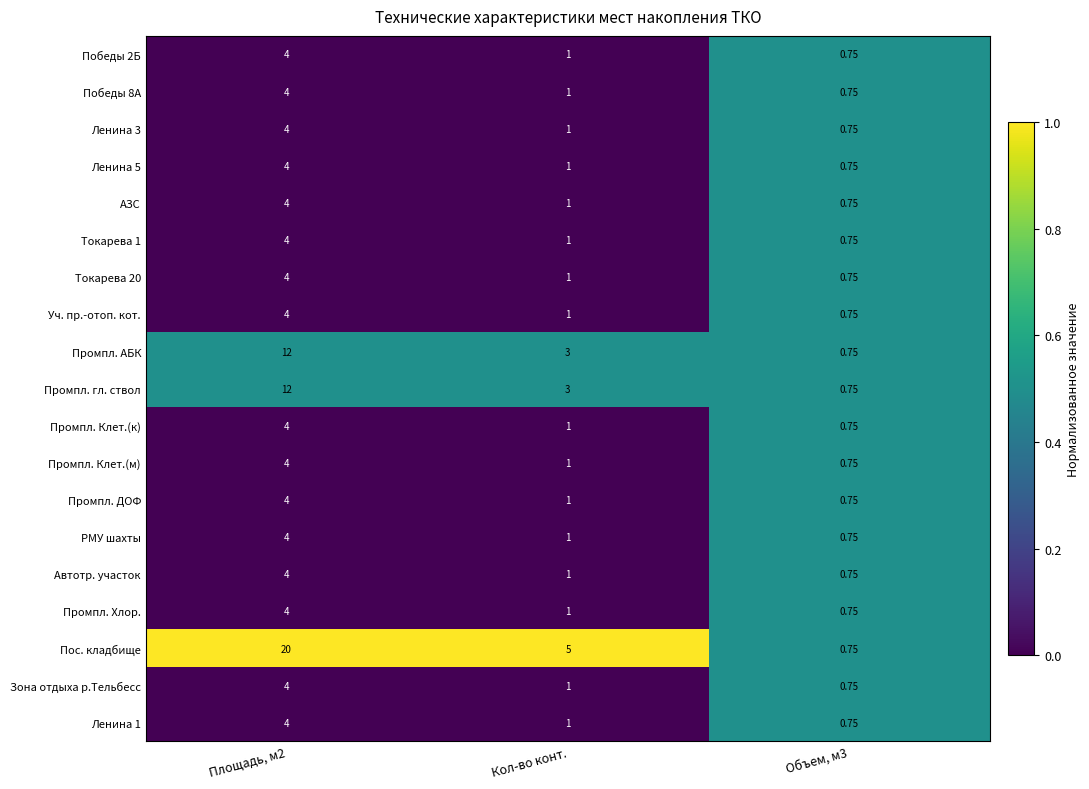

Where is Промпл. Клет.(м) nearest to the value 2?

Кол-во конт.